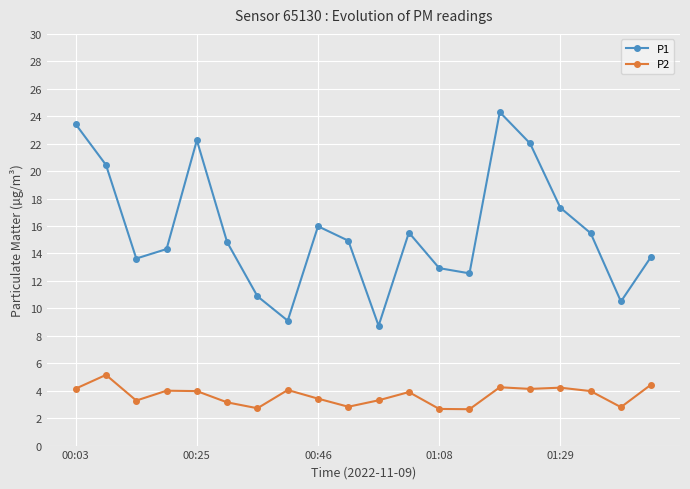

Does the chart have visible grid lines?

Yes